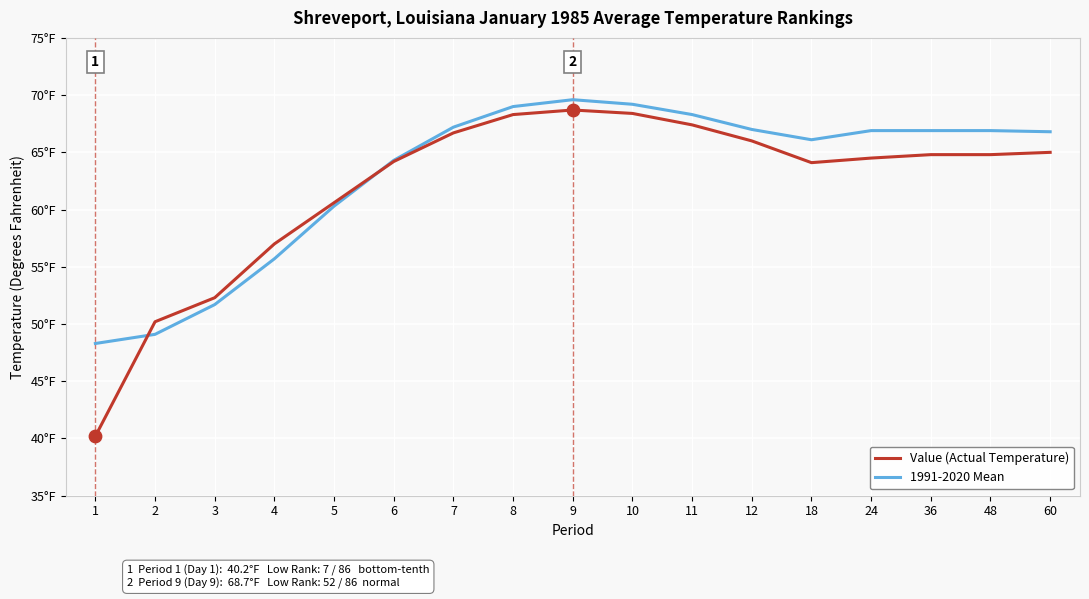

Which series has the largest total across all categories?

1991-2020 Mean